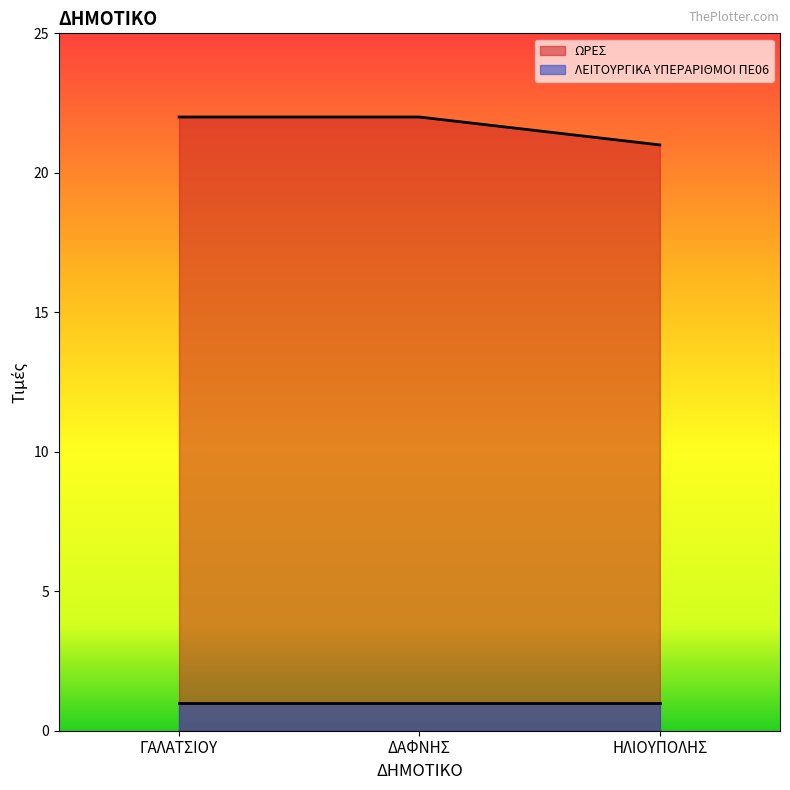

List the labels in order of value, largest first.

ΓΑΛΑΤΣΙΟΥ, ΔΑΦΝΗΣ, ΗΛΙΟΥΠΟΛΗΣ